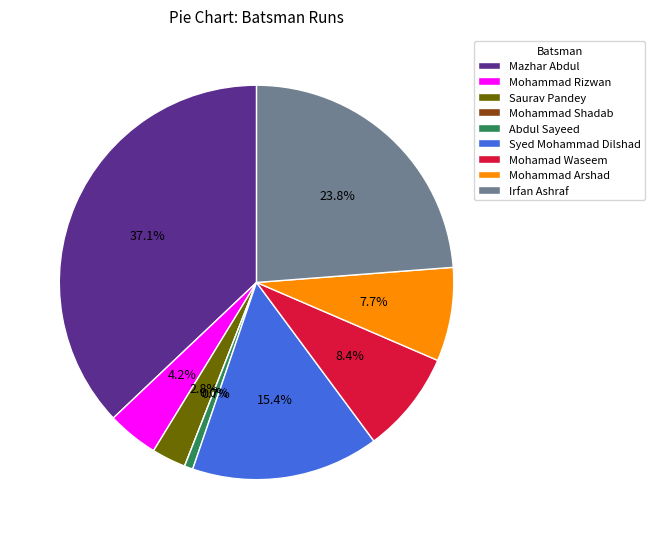

How many slices are in this pie chart?

9